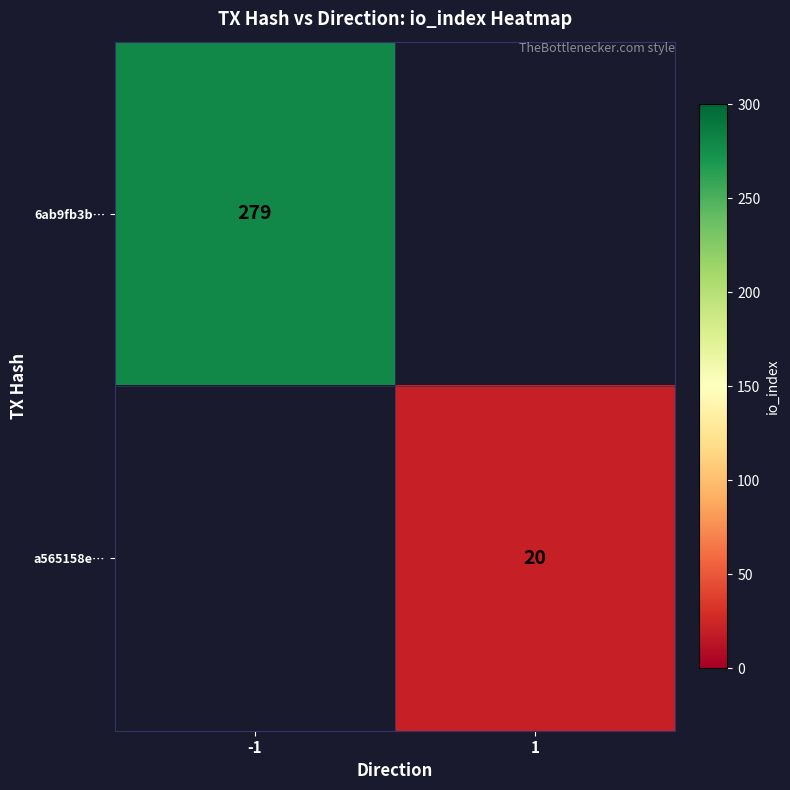

The a565158e… series shows 6.9 at 1. True or false?

False